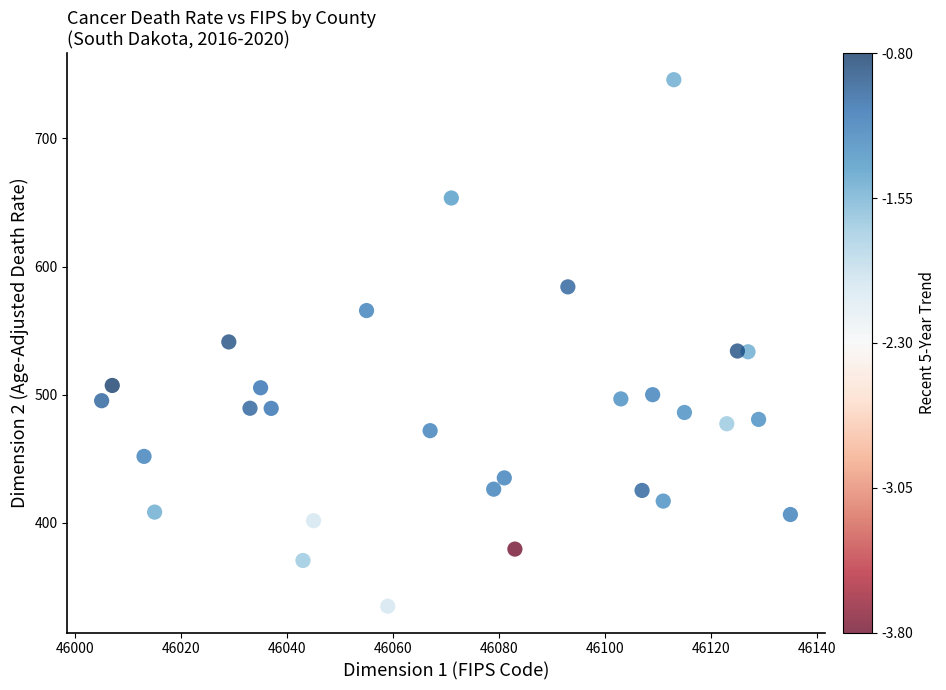

What is the range of Y values (max minus min)?

411.2